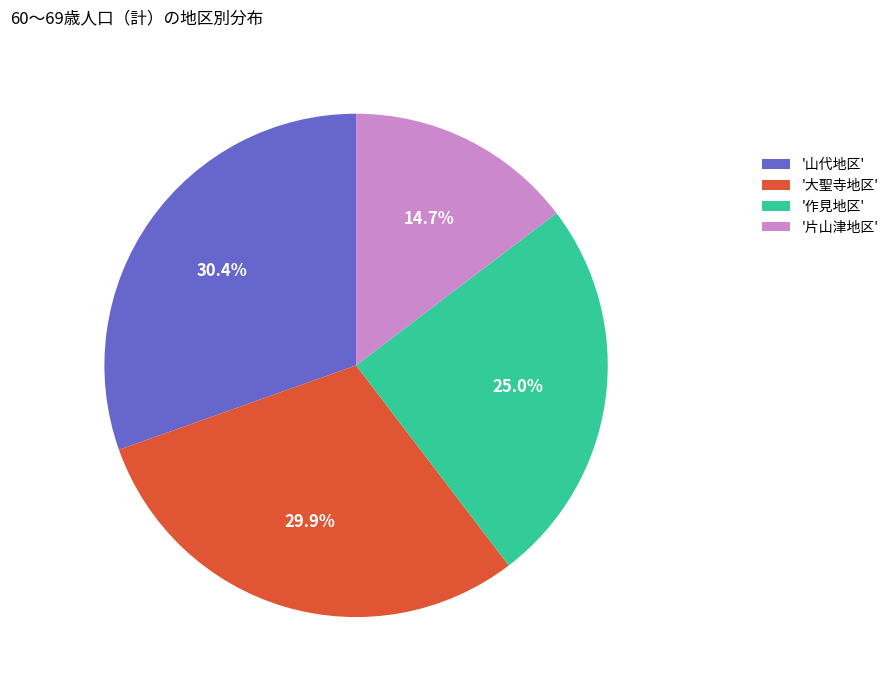

What is the largest slice in the pie chart?

'山代地区'